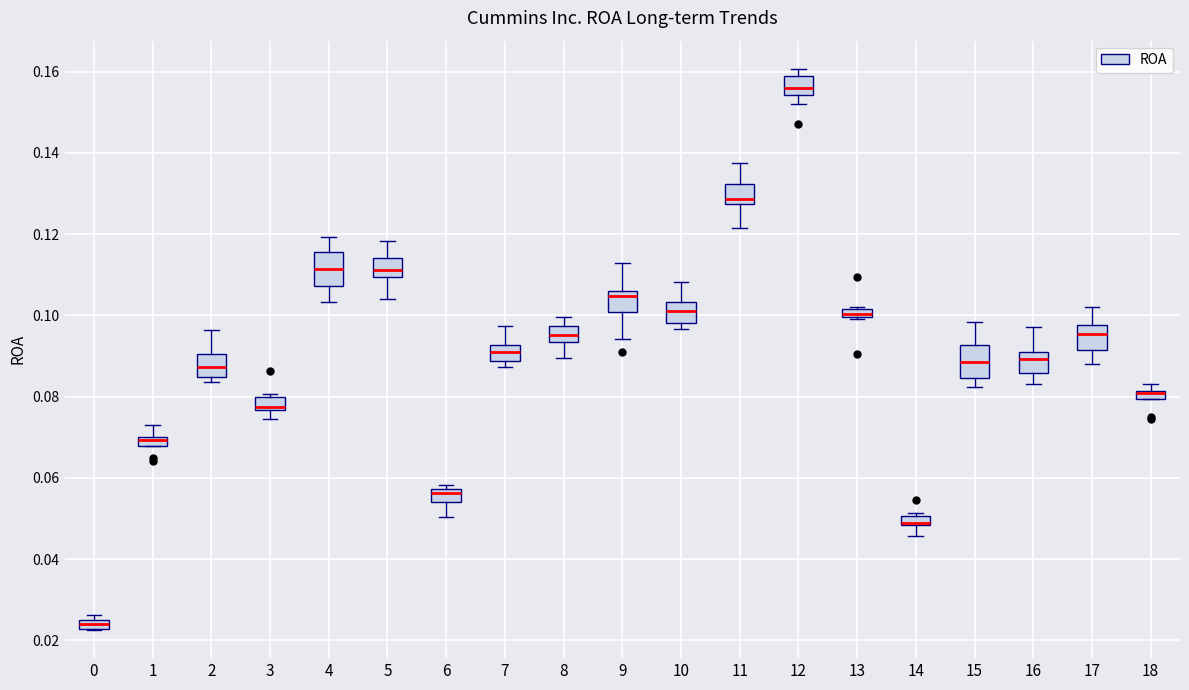

Where is the upper edge of the box at x = 0 on the y-axis? The values are not printed on the chart, so give them approximately, as read against the axis.

0.024